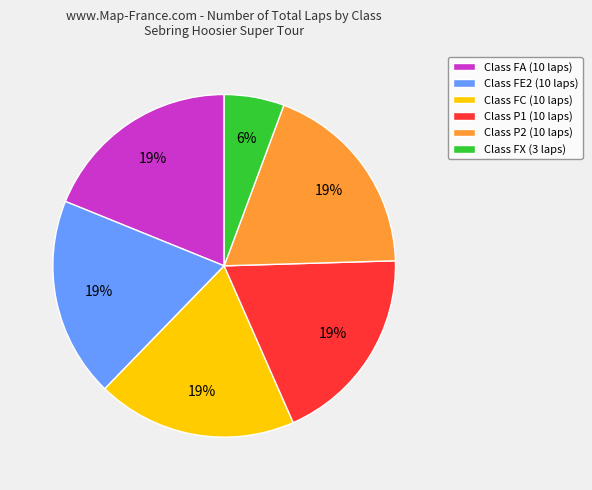

To the nearest percent, what is the average slice percentage?

17%